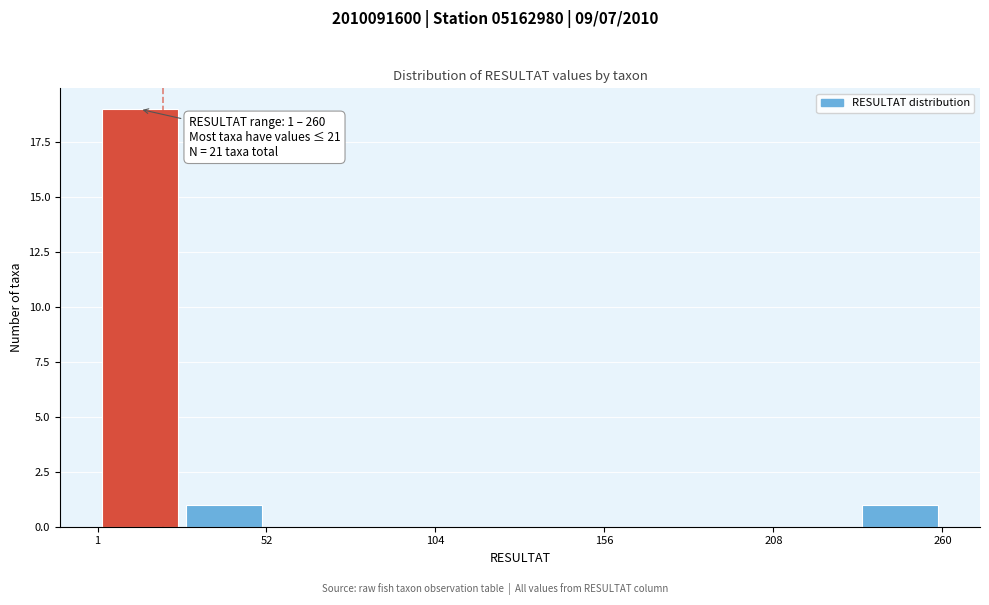

Read against the x-axis, roughly where is the centre of the tallest bar?

10